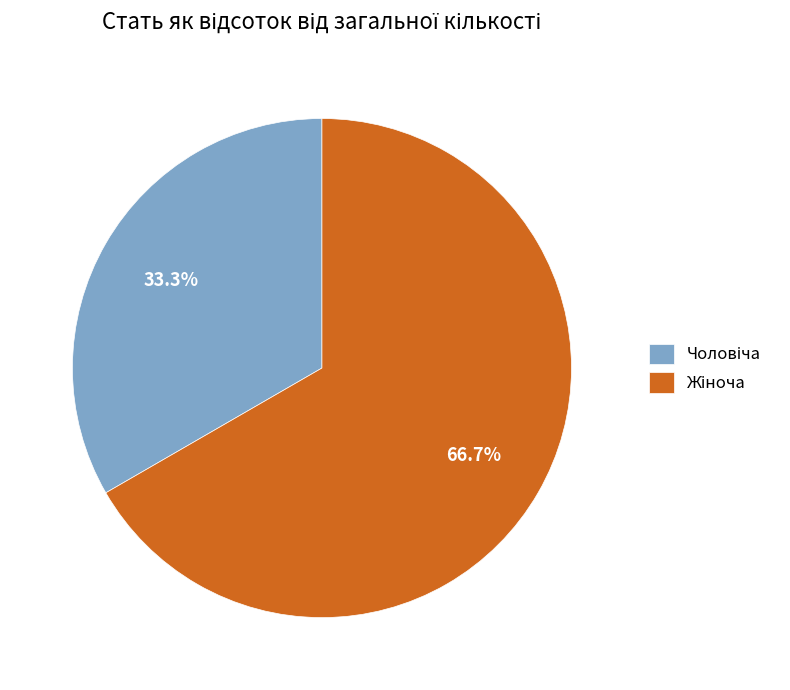

How many slices are in this pie chart?

2